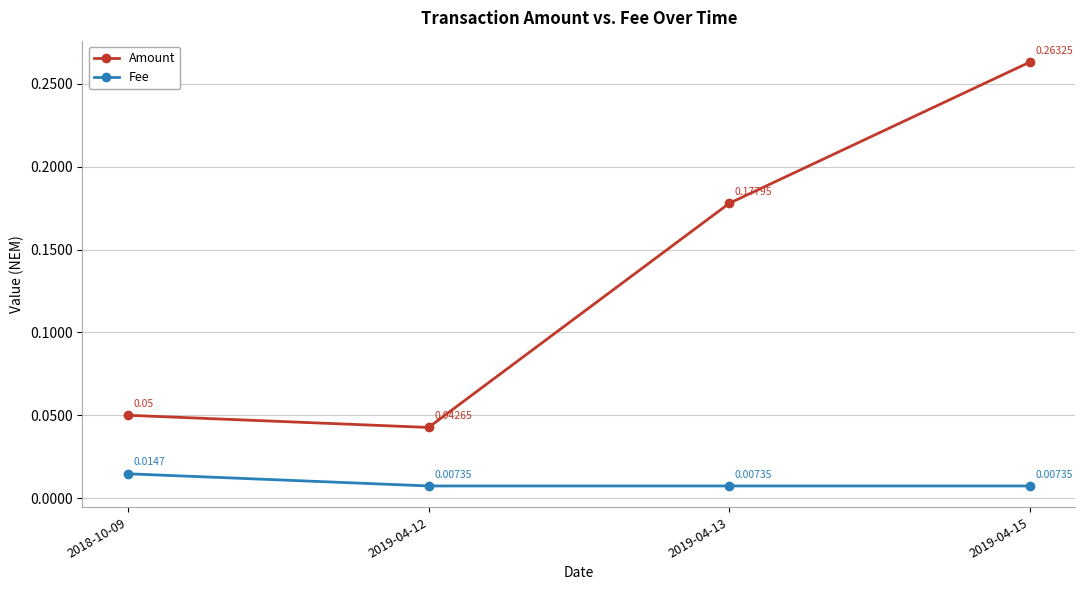

True or false: Amount has a value of 0.1 at 2019-04-15.

False